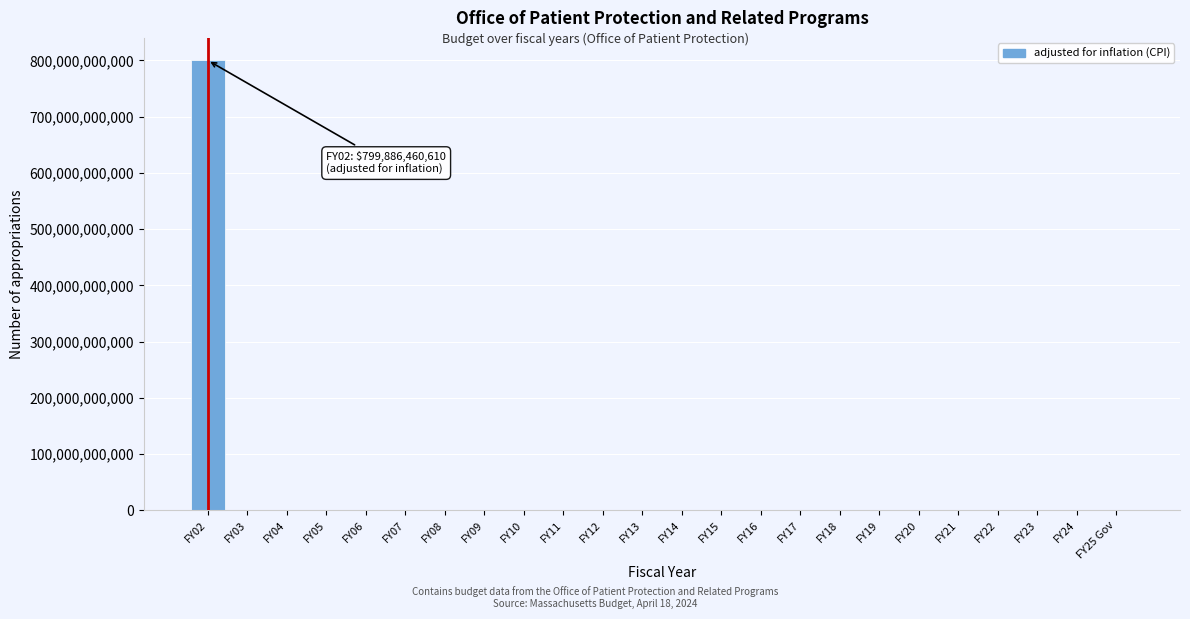

Reading right to left, transcribe all the data shown in this chart.

FY25 Gov=0	FY24=0	FY23=0	FY22=0	FY21=0	FY20=0	FY19=0	FY18=0	FY17=0	FY16=0	FY15=0	FY14=0	FY13=0	FY12=0	FY11=0	FY10=0	FY09=0	FY08=0	FY07=0	FY06=0	FY05=0	FY04=0	FY03=0	FY02=799886460610